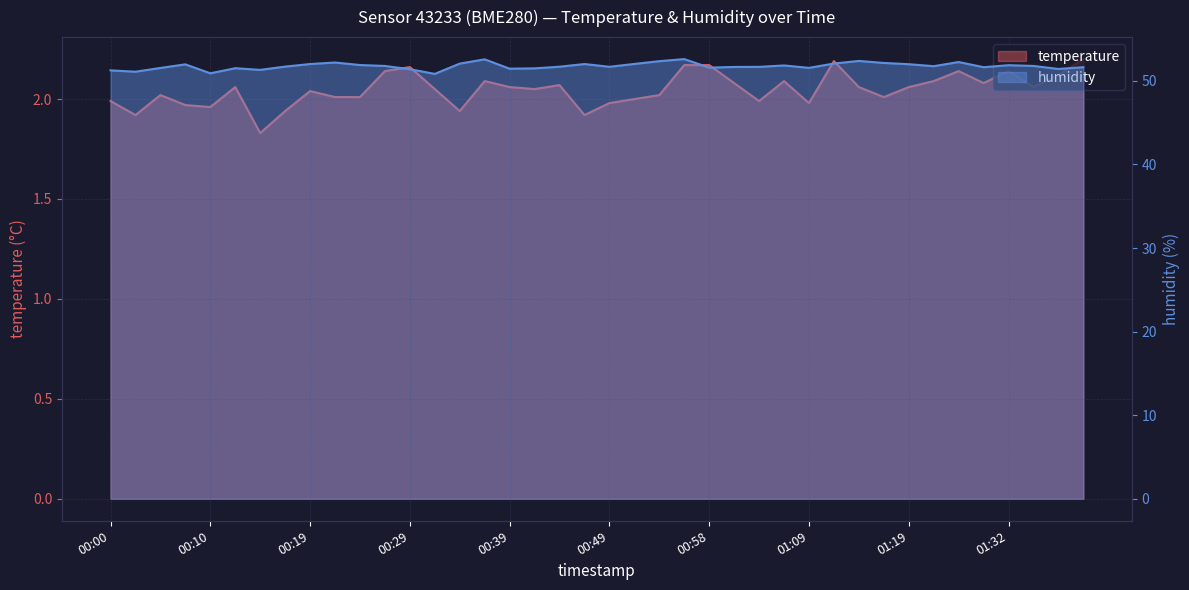

What is the difference between the highest and lowest values at 01:37?

49.3